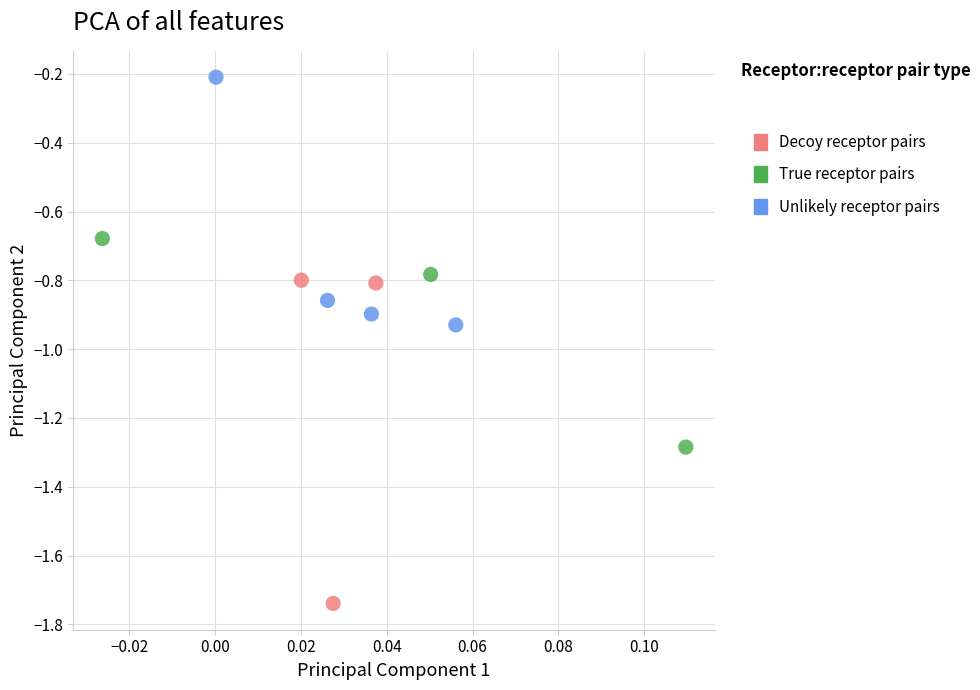

Which series has the largest Y range (max minus min)?

Decoy receptor pairs